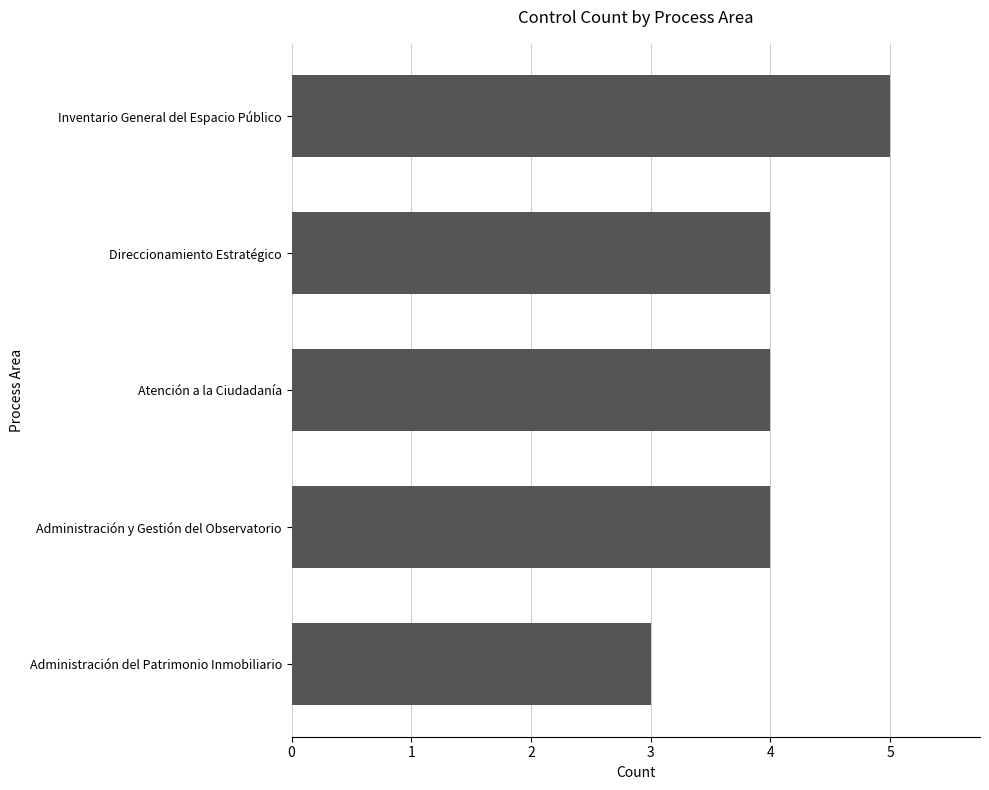

Read the value at Direccionamiento Estratégico.

4